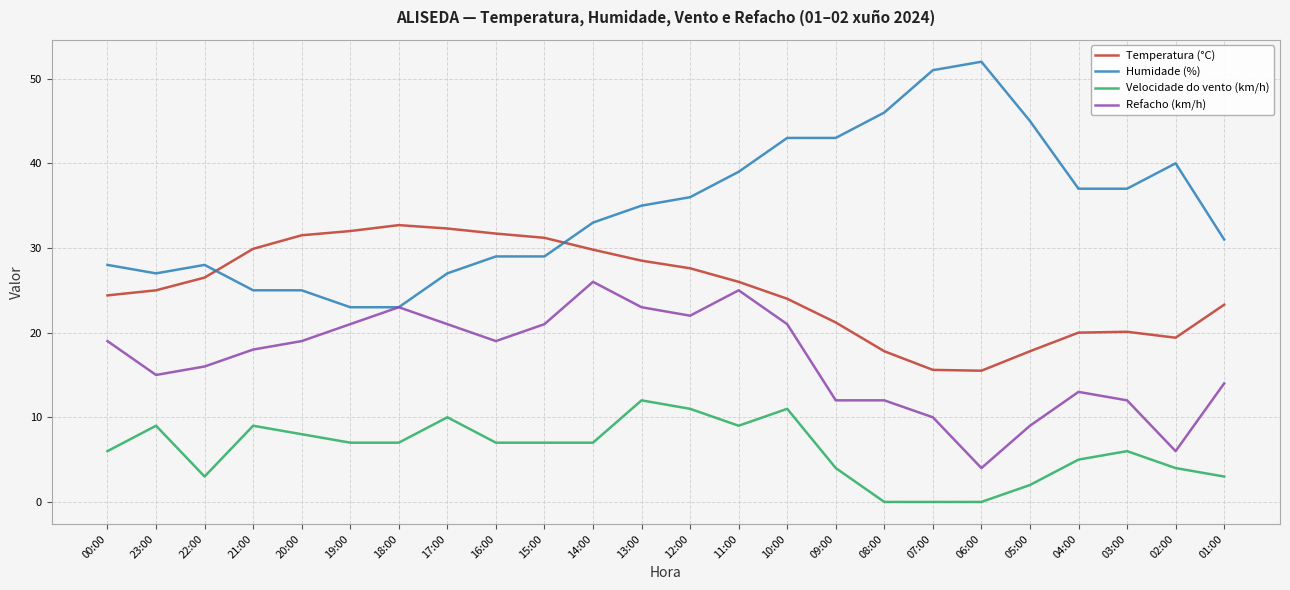

Is the value of Velocidade do vento (km/h) at 21:00 greater than the value of Humidade (%) at 00:00?

No